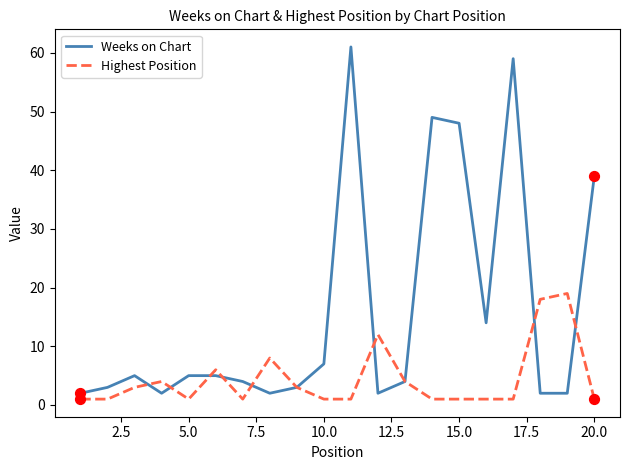

Which series has the largest total across all categories?

Weeks on Chart